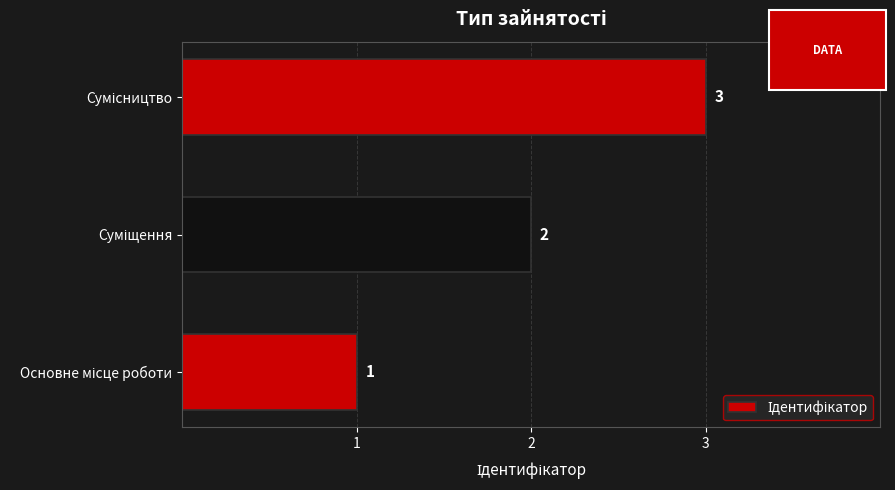

What is the sum of all values?

6